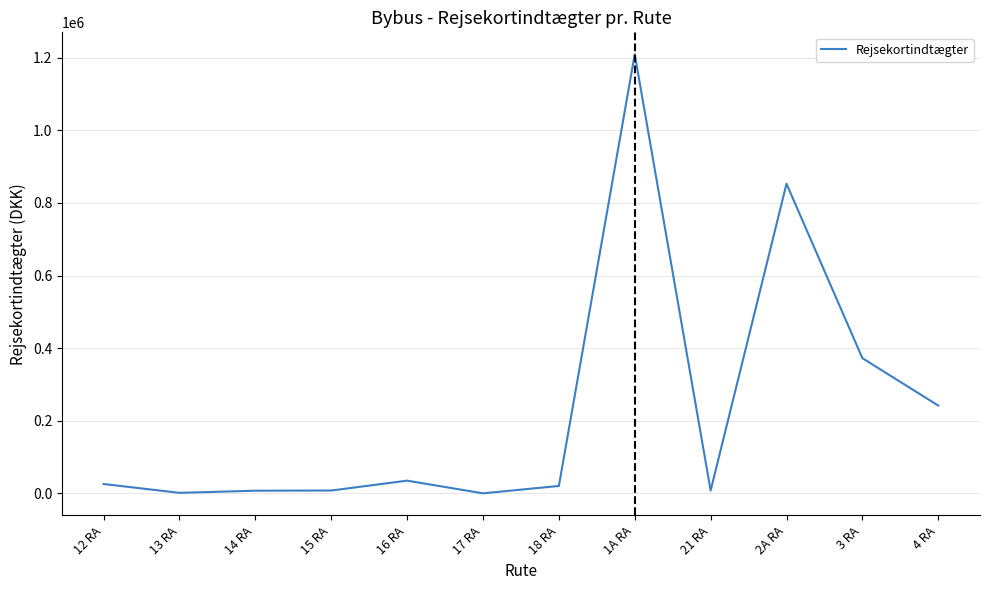

What is the difference between the maximum and minimum values?

1209639.8